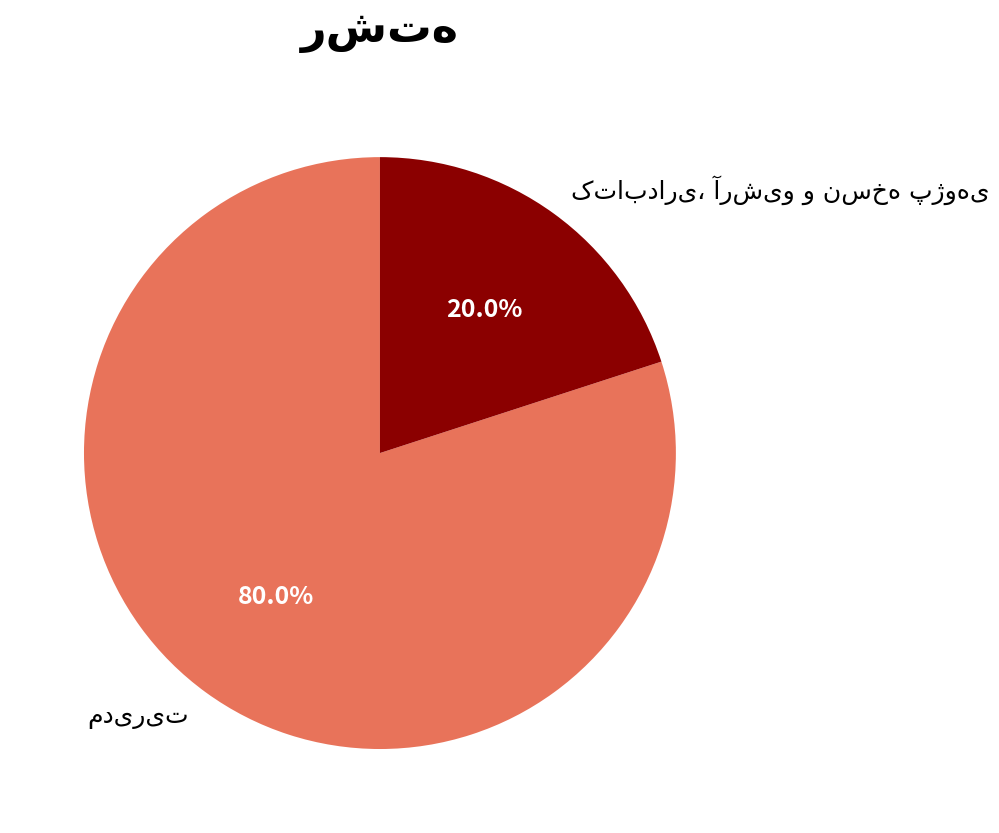

Count the number of slices in the pie.

2